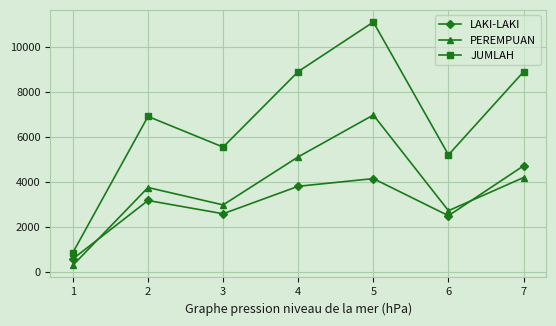

Which series changed the most between 1 and 5?

JUMLAH